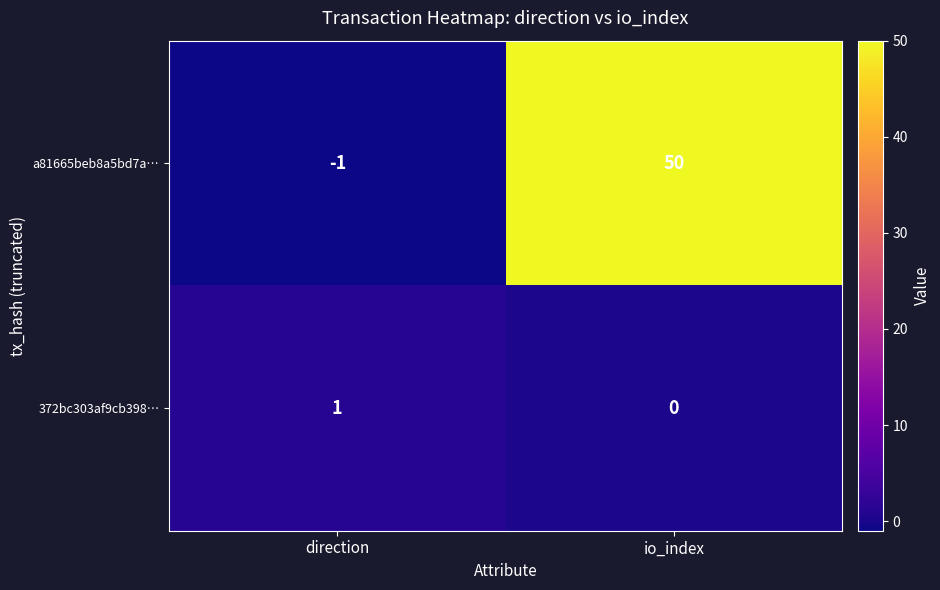

At which category is the sum across all series the highest?

io_index